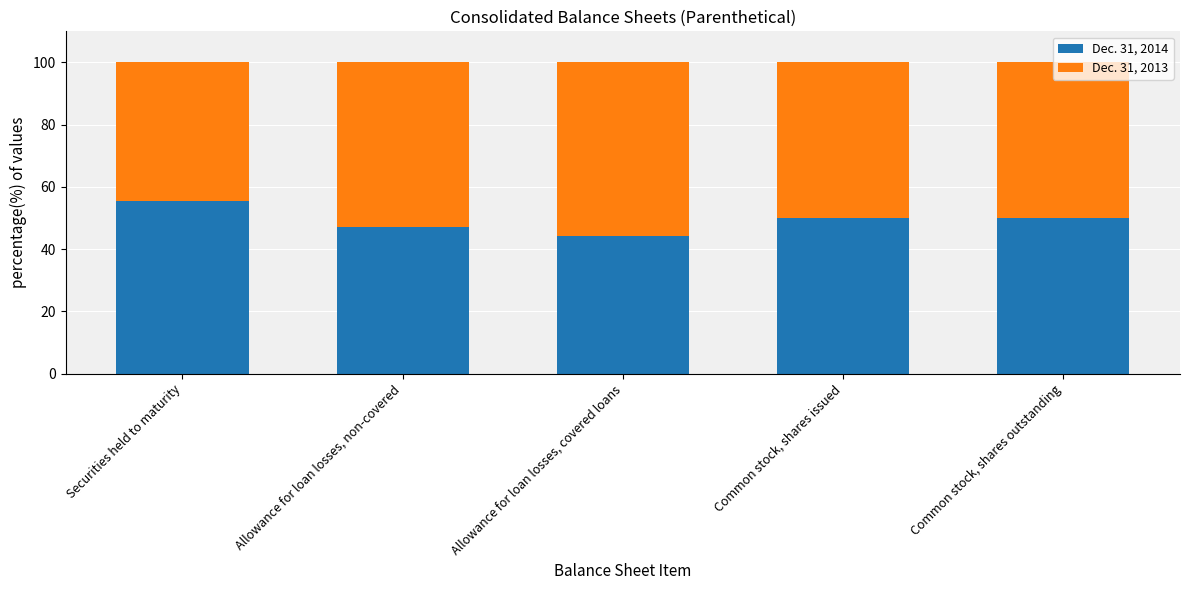

What is the total value across all series at Common stock, shares issued?

100.0